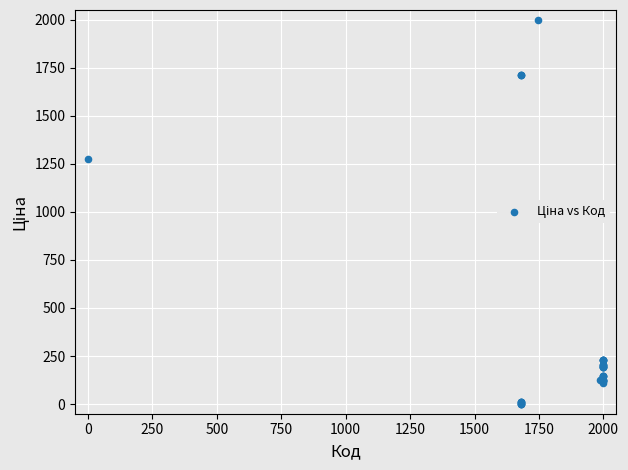

What Y value in the scatter plot is closest to 1000?

1276.6